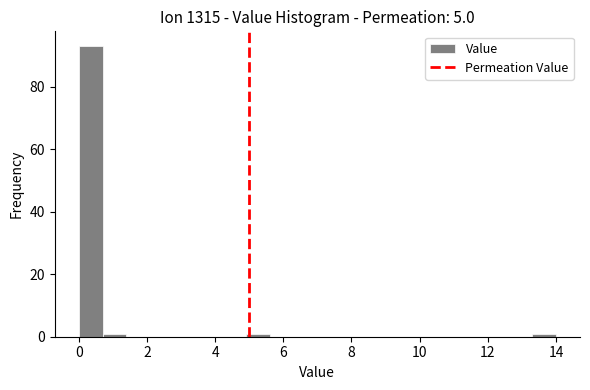

Around what value on the x-axis is the tallest bar? Give the approximate position of its centre, as read against the axis.

0.4